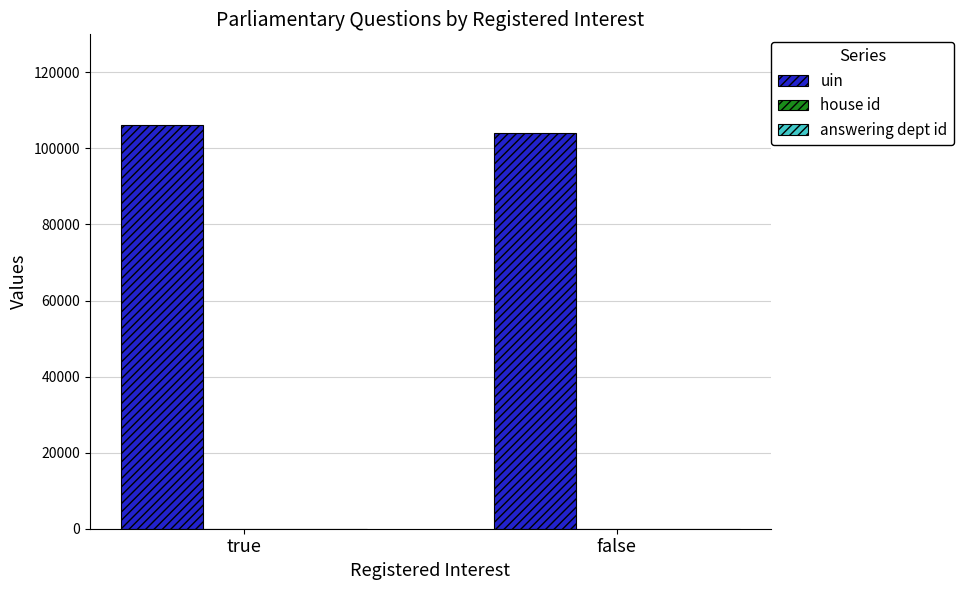

Which series has the largest total across all categories?

uin